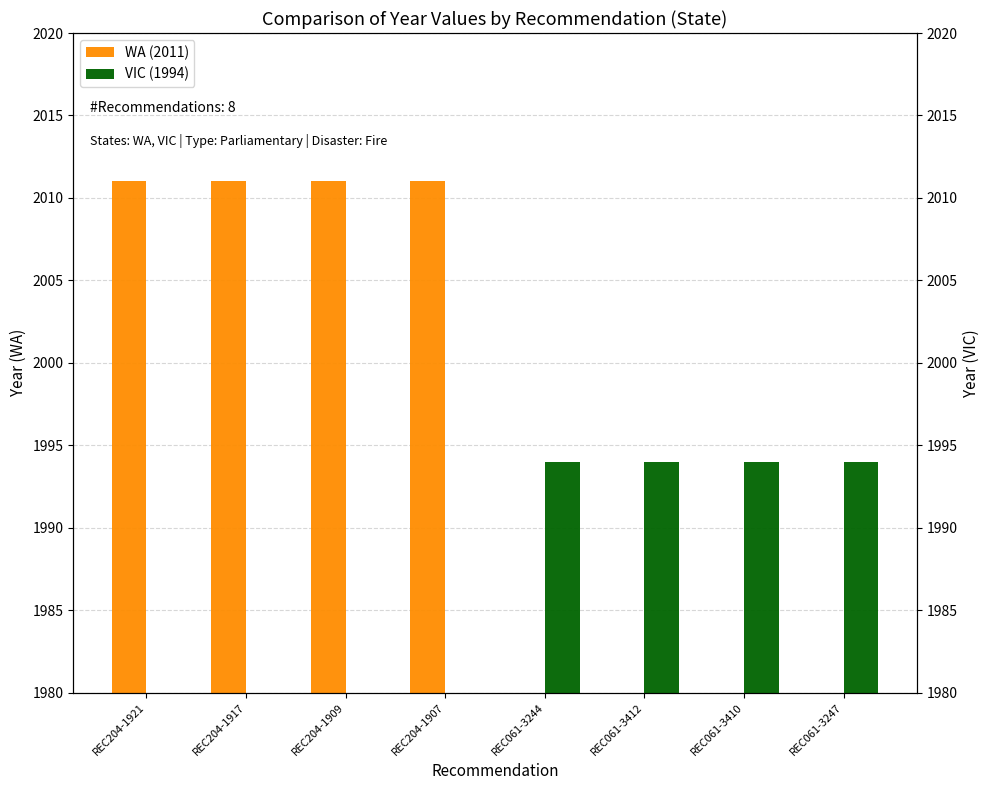

Between REC204-1917 and REC061-3412, which series saw the biggest shift?

WA (2011)